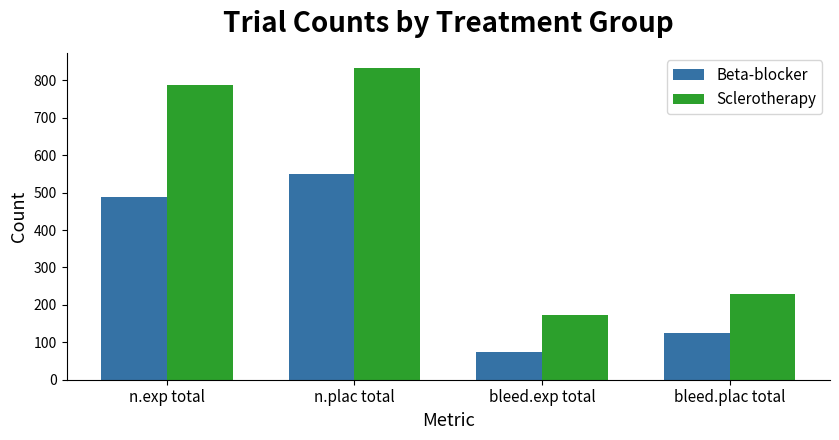

What is the label of the 3rd bar from the right?

n.plac total